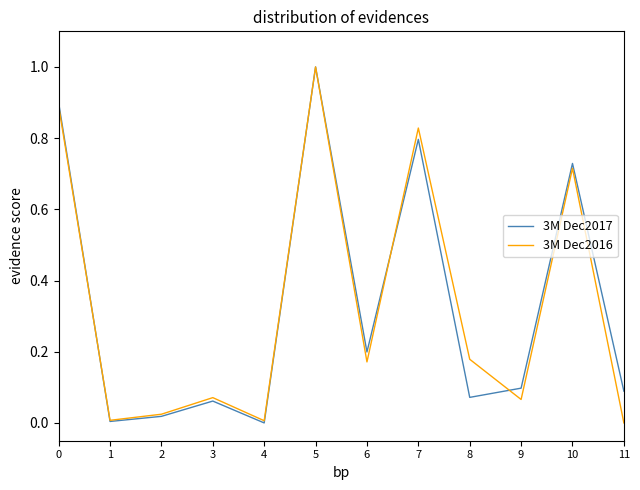

Is the value of 3M Dec2016 at 10 greater than the value of 3M Dec2017 at 9?

Yes